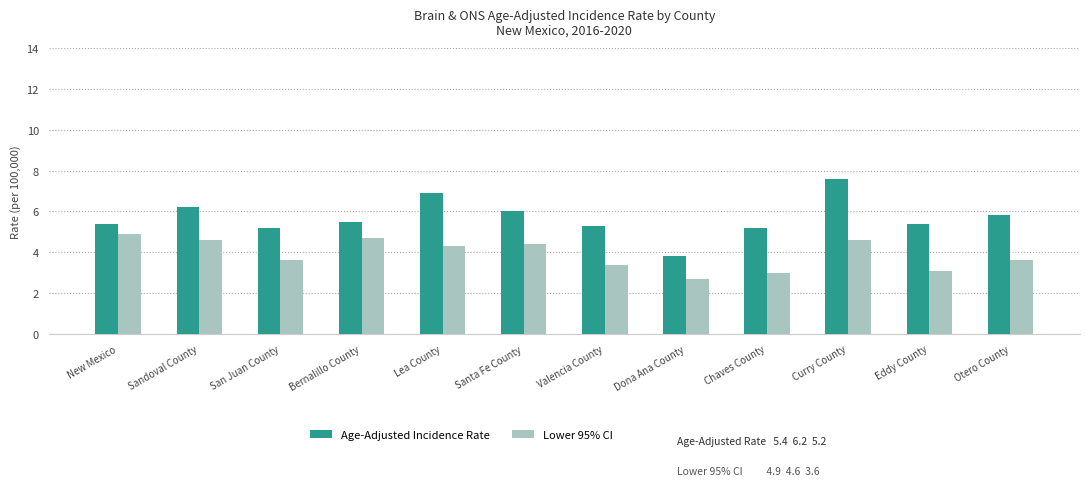

The value of Lower 95% CI at Chaves County is 3.0. True or false?

True